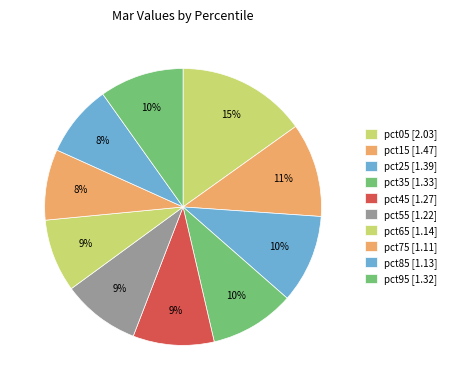

Combined, what portion of the pie is pct15 and pct45?

20.5%